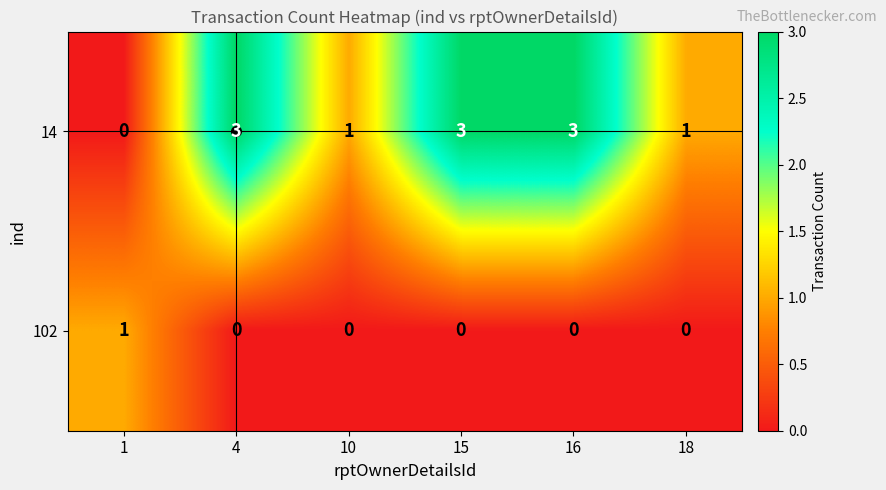

What is the total value across all series at 10?

1